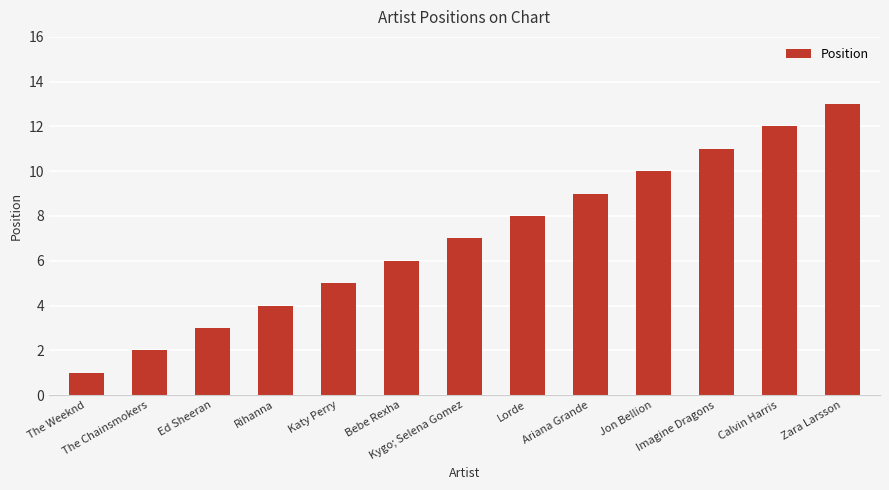

How many values are below 7?

6